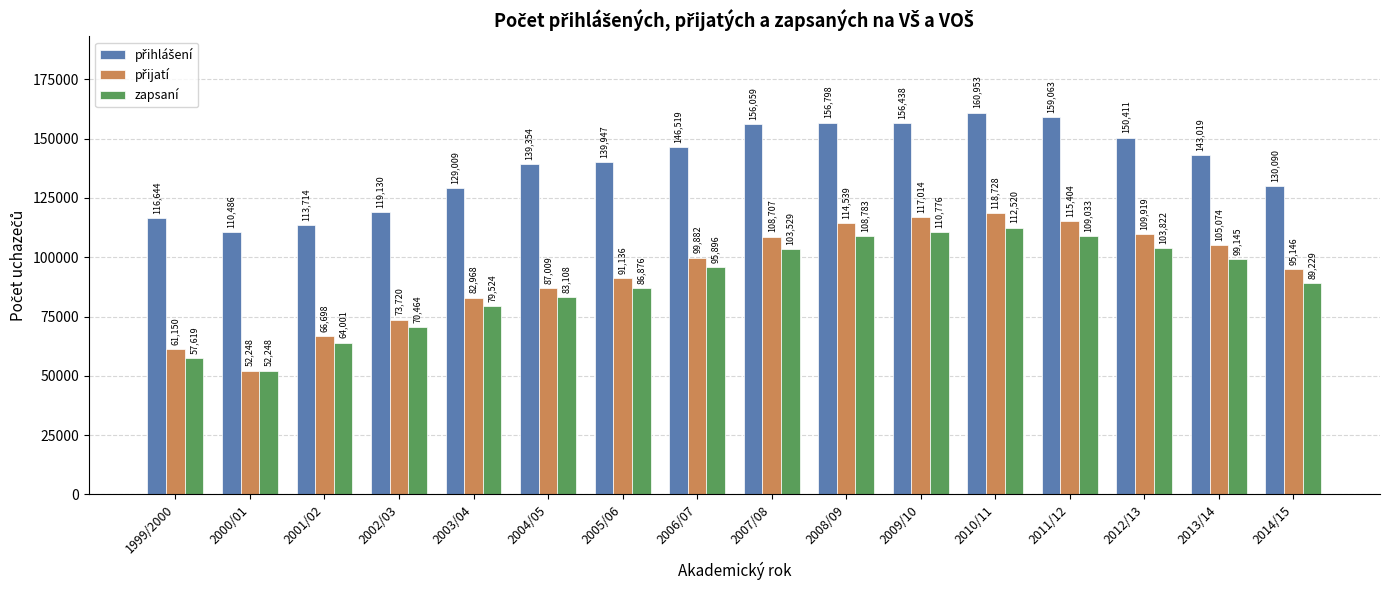

Is it true that zapsaní equals 64001 at 2001/02?

True